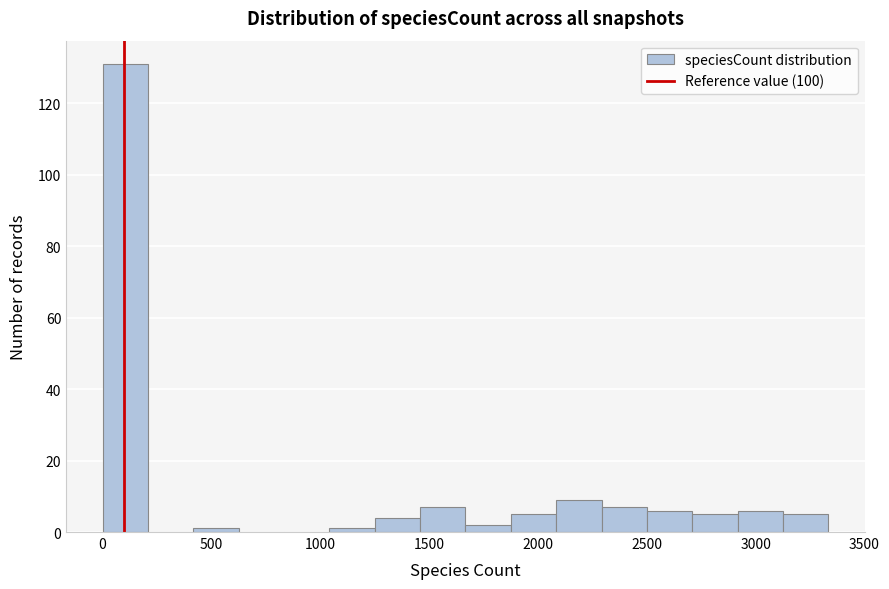

Reading left to right, list every bar in this chart as the range it spans on the x-axis followed by its height. Neither the bar edges nor the heights are printed on the chart, so give them approximately, as read against the axes.

0 to 200: 132
200 to 400: 0
400 to 650: under 2
650 to 850: 0
850 to 1050: 0
1050 to 1250: under 2
1250 to 1450: 4
1450 to 1650: 8
1650 to 1900: 2
1900 to 2100: 6
2100 to 2300: 10
2300 to 2500: 8
2500 to 2700: 6
2700 to 2900: 6
2900 to 3150: 6
3150 to 3350: 6